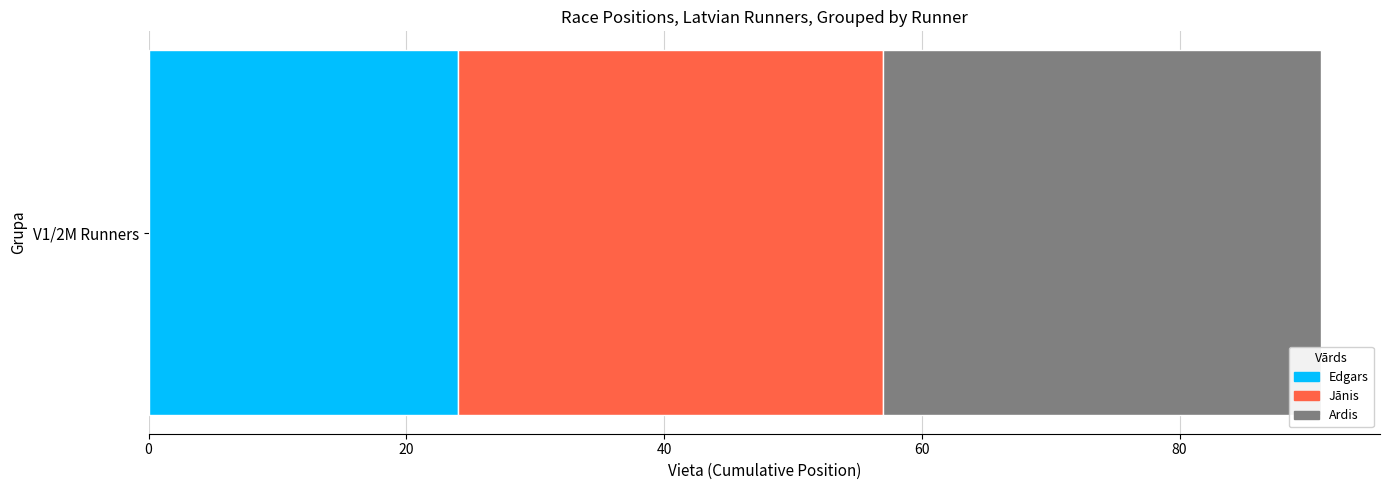

List the labels in order of Edgars value, smallest first.

V1/2M Runners